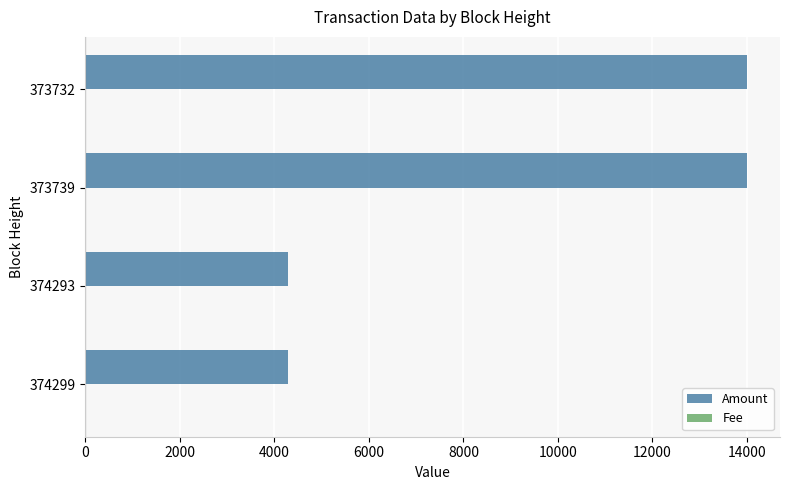

The Amount series shows 1121 at 374293. True or false?

False